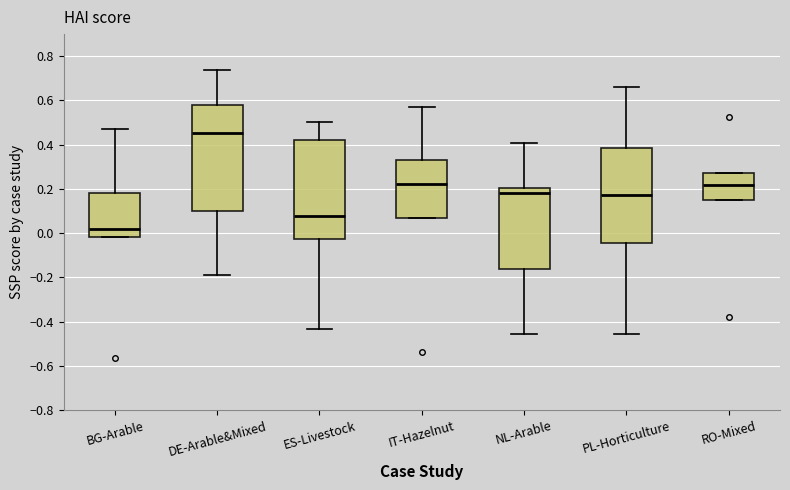

Comparing the boxes themselves (not the whiskers), which one is the tallest?

DE-Arable&Mixed